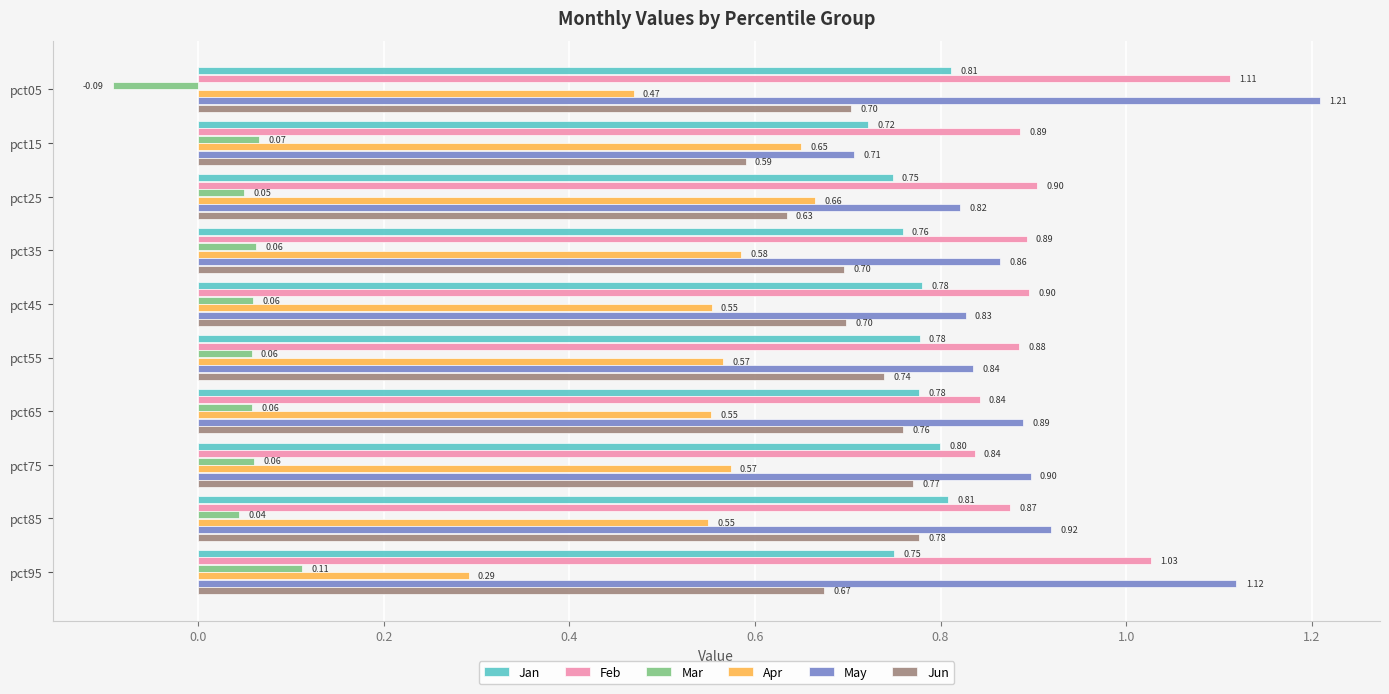

Rank the series by their maximum value, from highest to lowest.

May, Feb, Jan, Jun, Apr, Mar